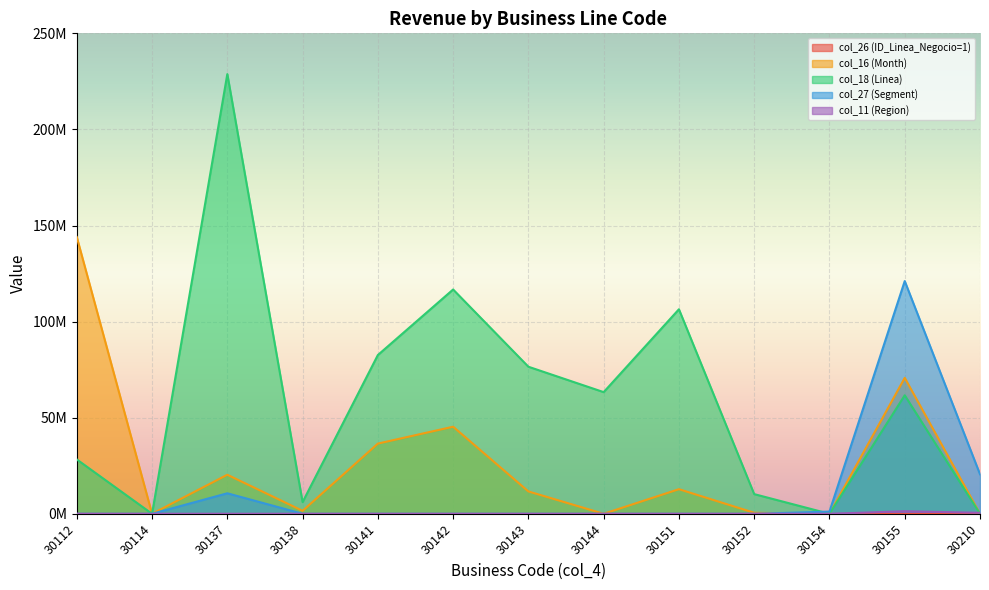

What is the sum of the col_27 (Segment) values at 30141 and 30154?

1145565.3